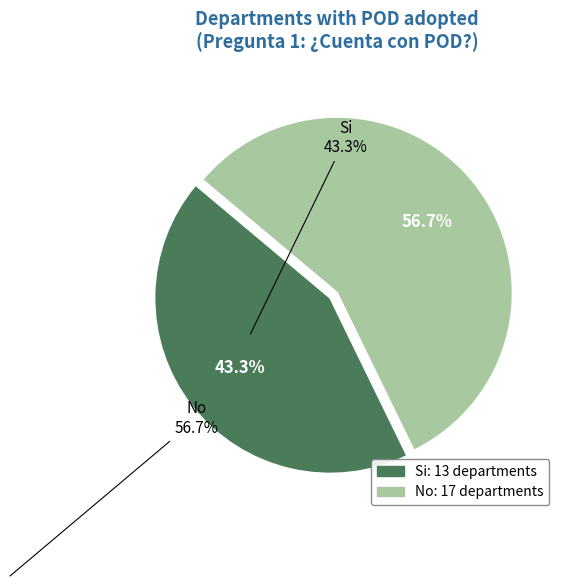

How much of the chart is everything except No?

43.3%